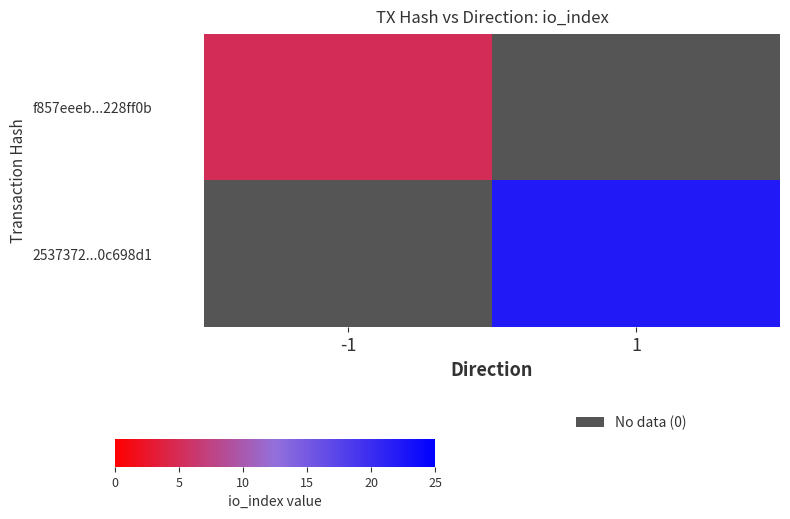

At which label is f857eeeb...228ff0b closest to 5?

-1